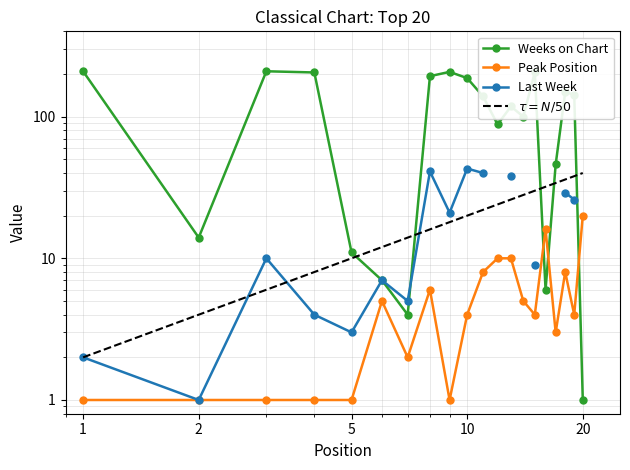

At which category does Peak Position reach its first local peak?

6